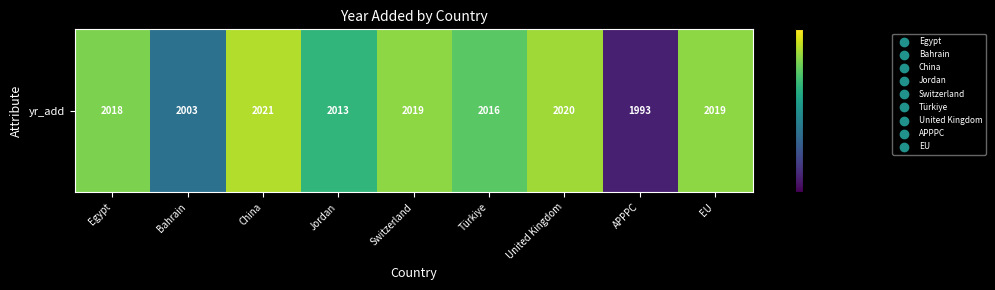

Is it true that the value at APPPC is 1993?

True